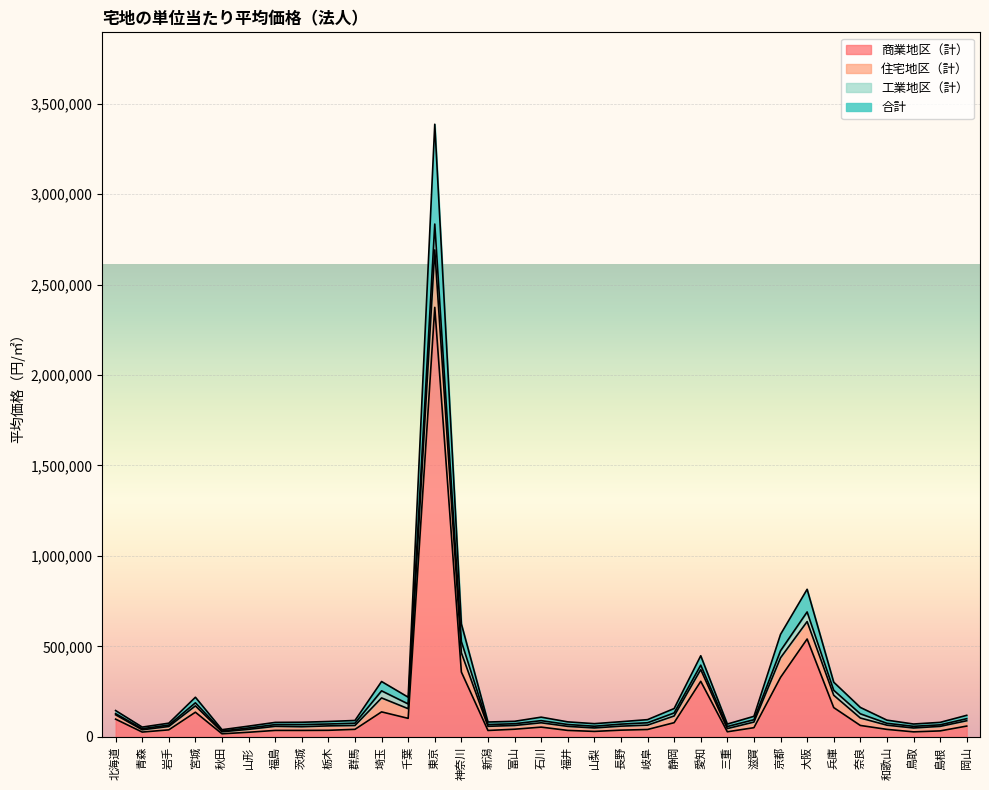

At which category is the sum across all series the highest?

東京